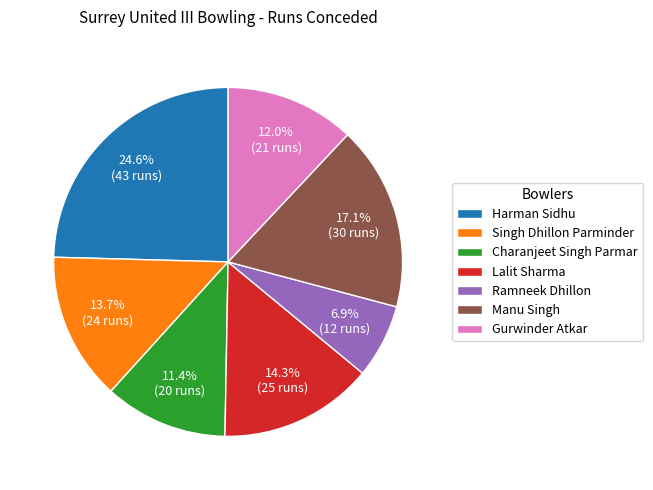

What percentage is NOT represented by Harman Sidhu?

75.4%